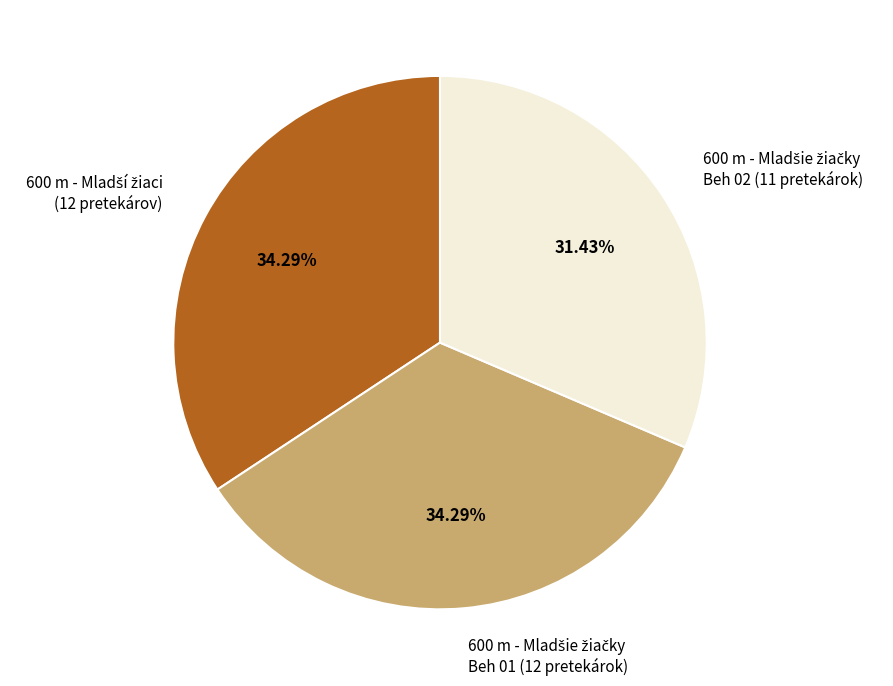

To the nearest percent, what is the average slice percentage?

33%